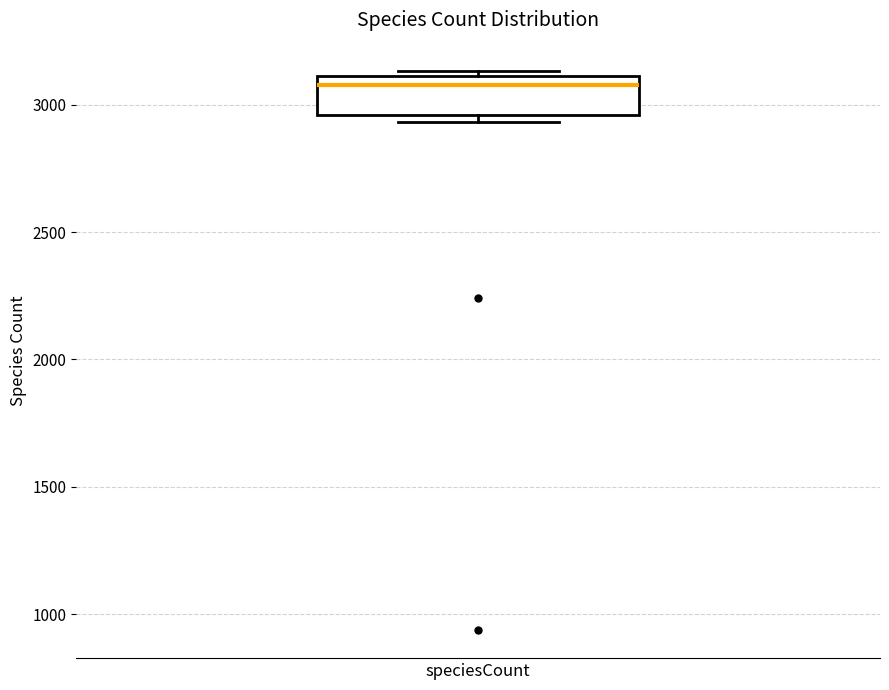

Where is the lower edge of the box for speciesCount on the y-axis? The values are not printed on the chart, so give them approximately, as read against the axis.

2950